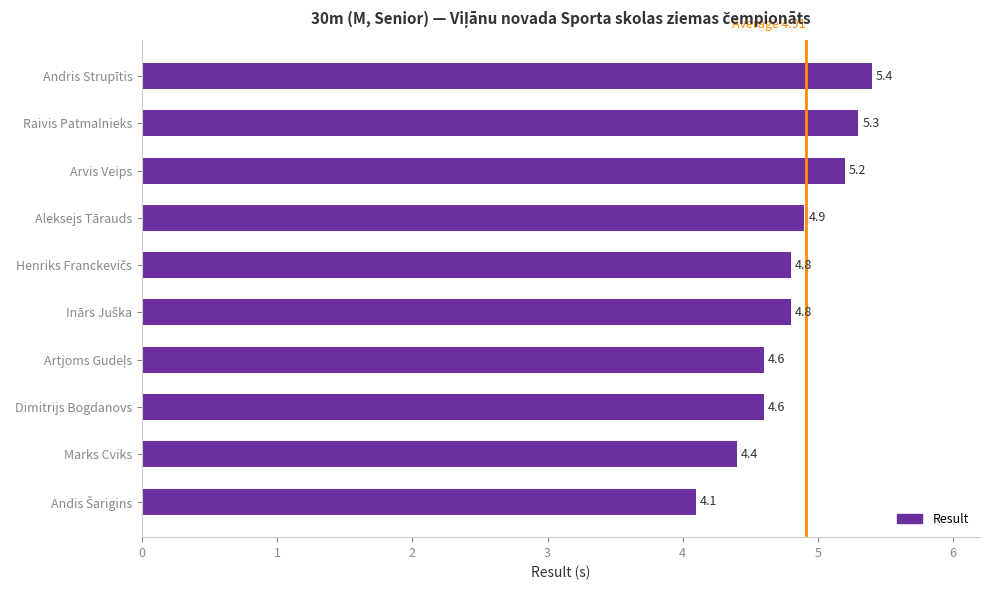

Which has a higher value, Andris Strupītis or Aleksejs Tārauds?

Andris Strupītis